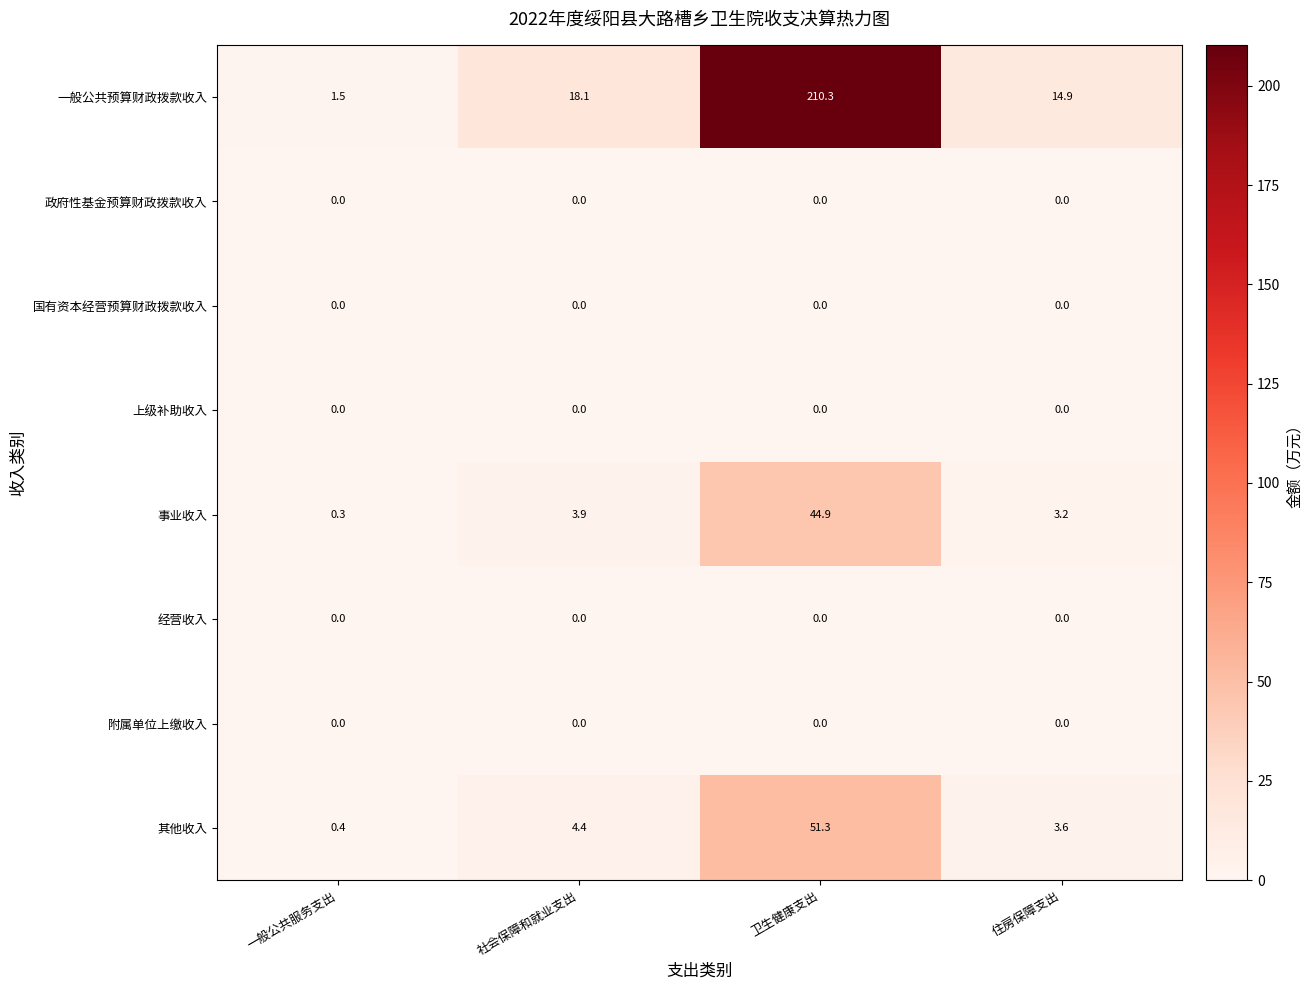

Which series has the widest spread of values?

一般公共预算财政拨款收入